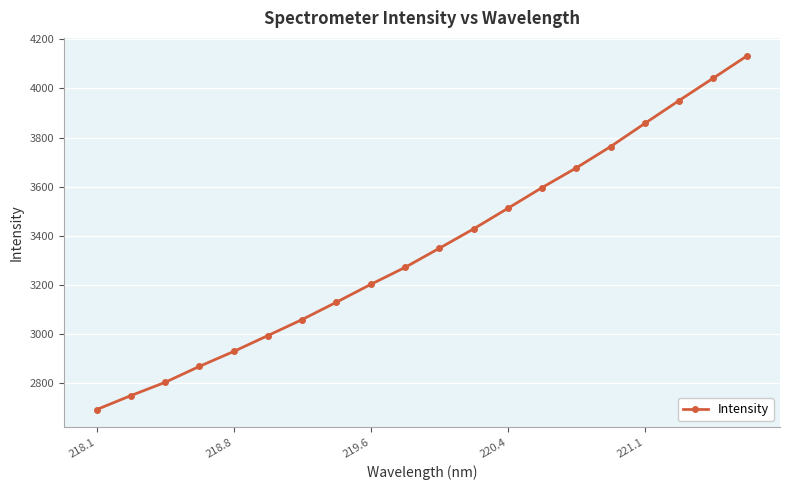

What is the average value?

3350.9